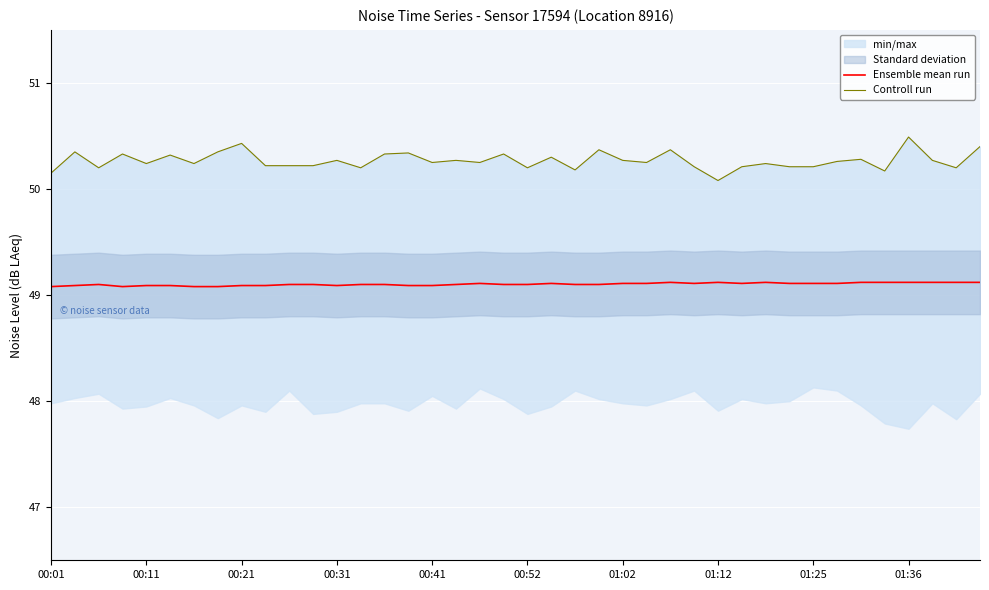

Read the Controll run value at 33.

50.3